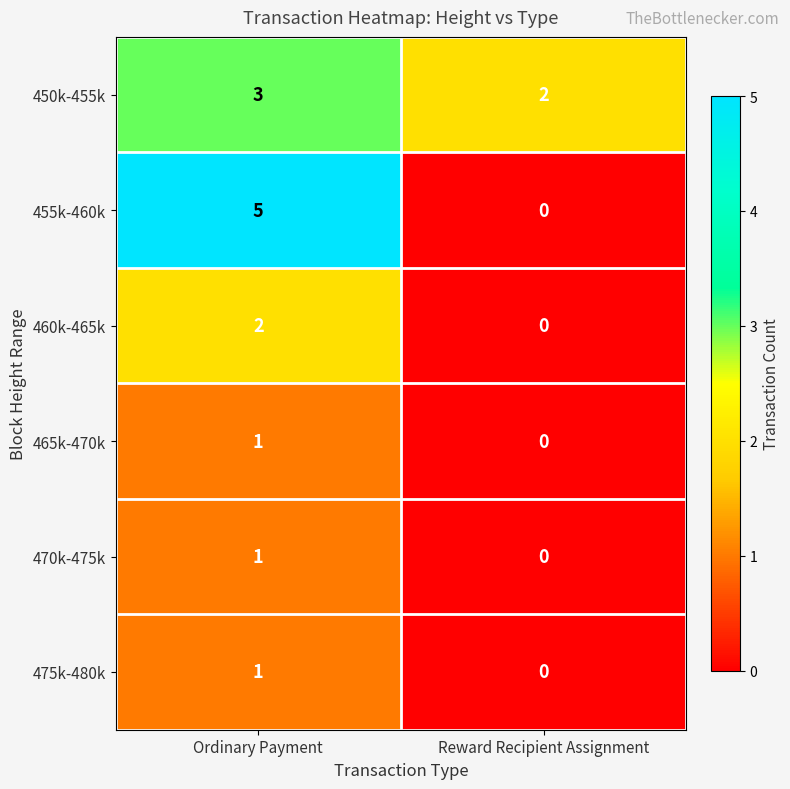

List the labels in order of 465k-470k value, largest first.

Ordinary Payment, Reward Recipient Assignment